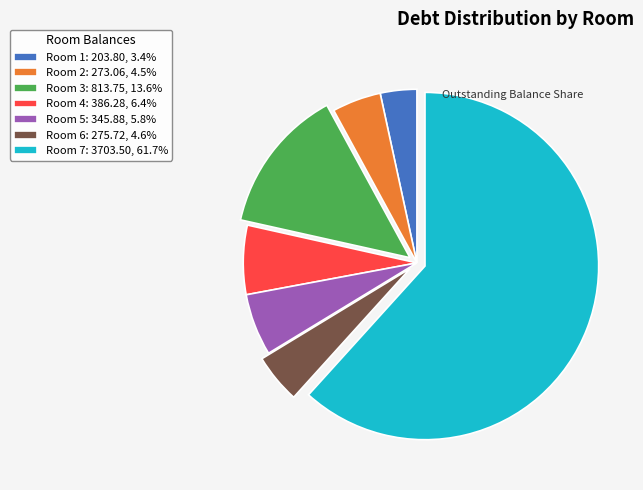

Approximately how many times larger is the value at Room 7: 3703.50, 61.7% compared to Room 2: 273.06, 4.5%?

13.6